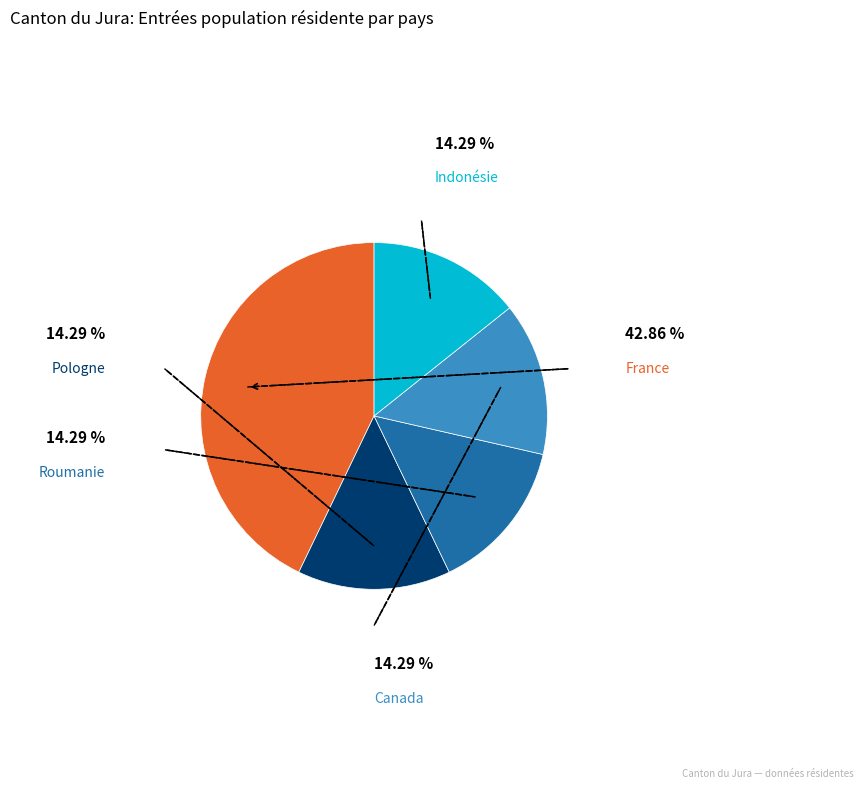

Is there any slice that represents more than half of the pie?

No